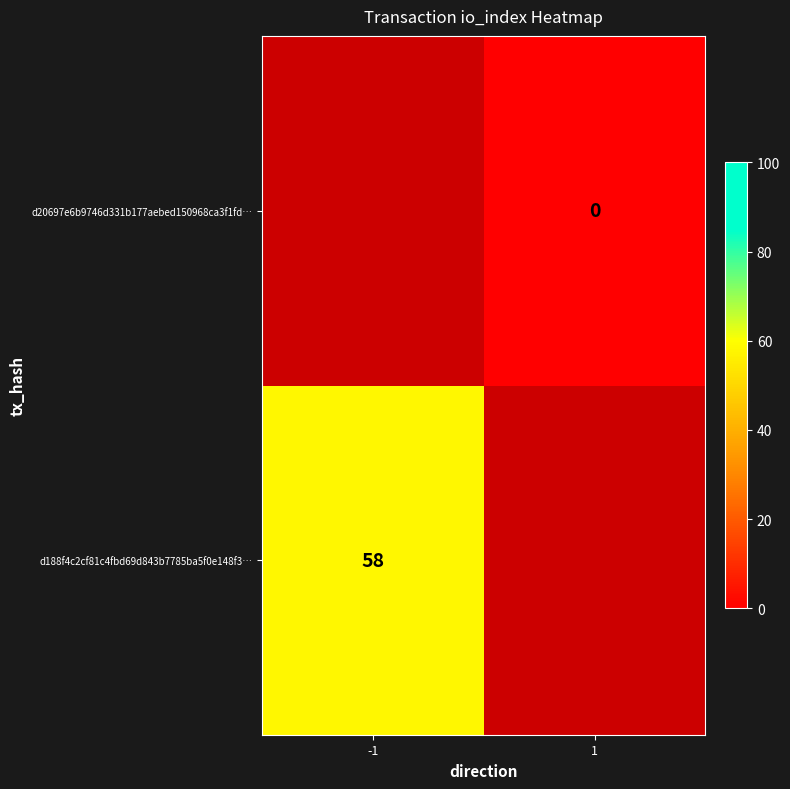

The value of d188f4c2cf81c4fbd69d843b7785ba5f0e148f3… at -1 is 58. True or false?

True